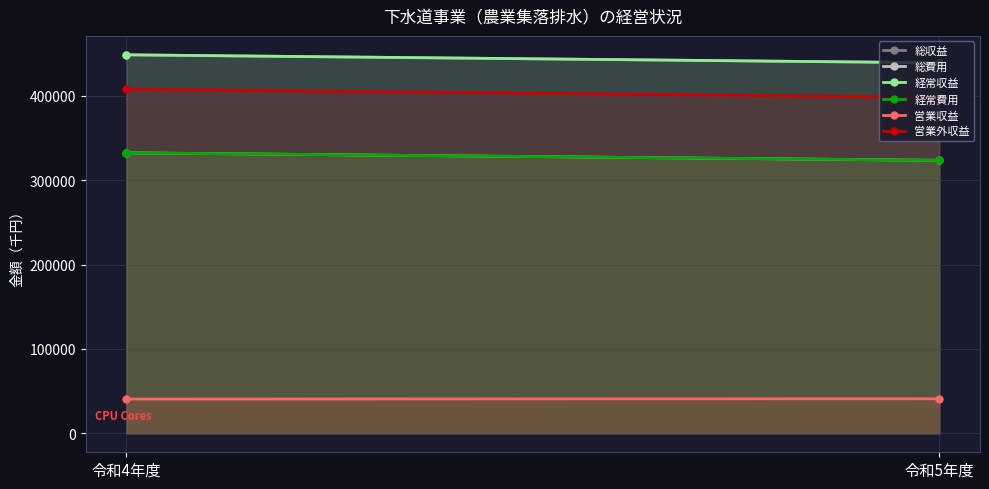

How many data points does each series have?

2